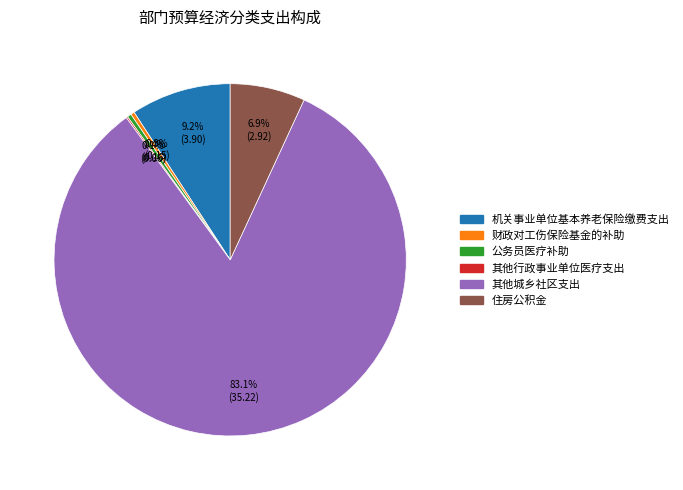

To the nearest percent, what is the average slice percentage?

17%